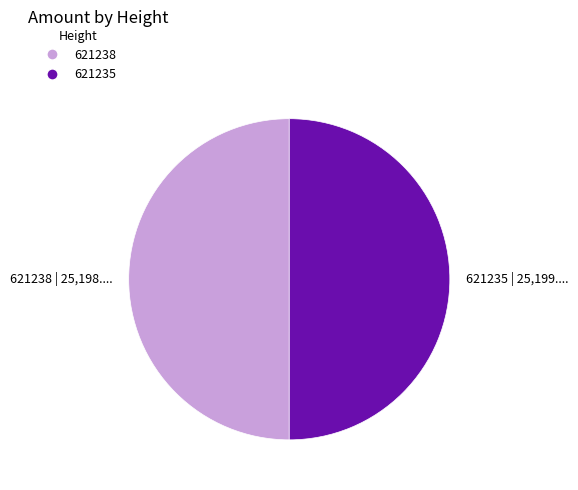

Is the sum of 621238 | 25,198.... and 621235 | 25,199.... greater than half?

Yes